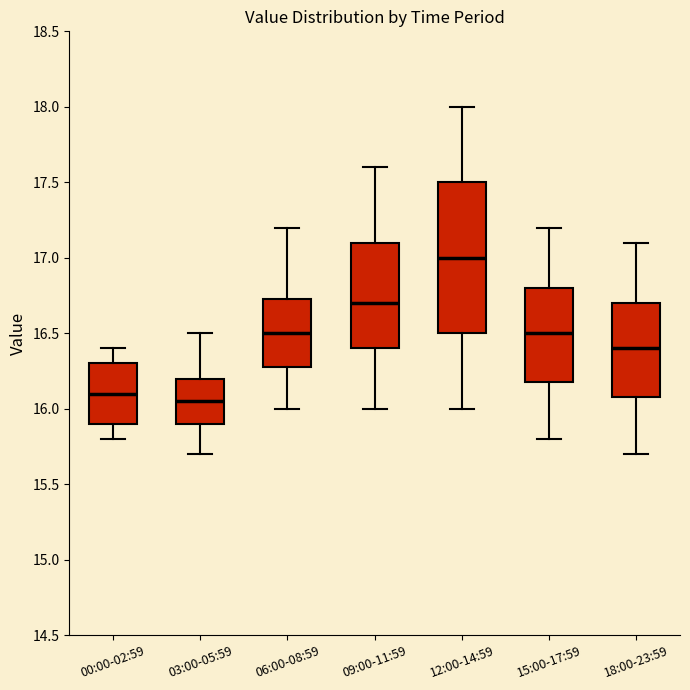

Which box has the highest median line?

12:00-14:59